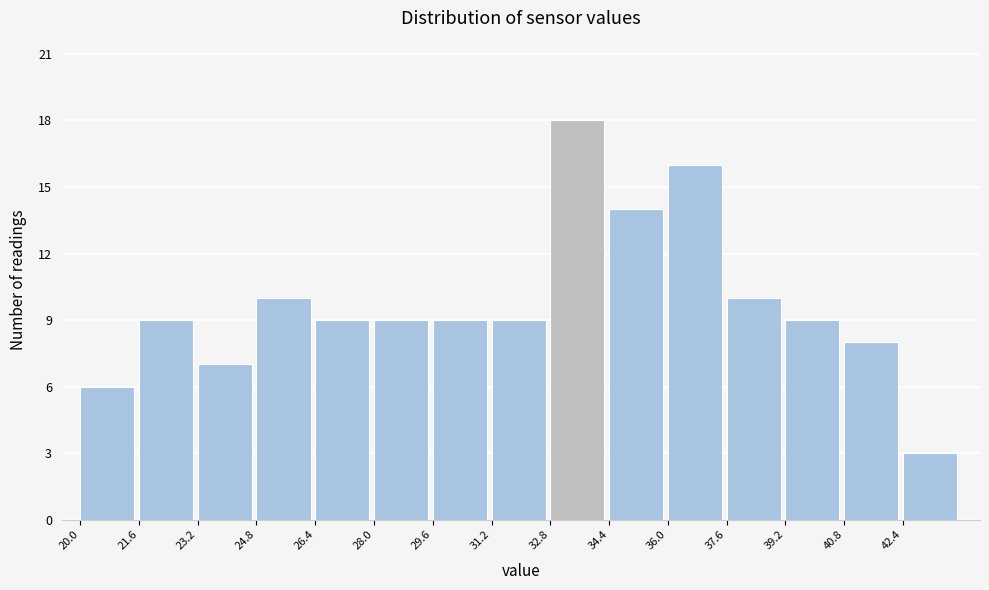

What is the height of the bar covering 20.0 to 21.6 on the x-axis? The values are not printed on the chart, so give them approximately, as read against the axis.

6